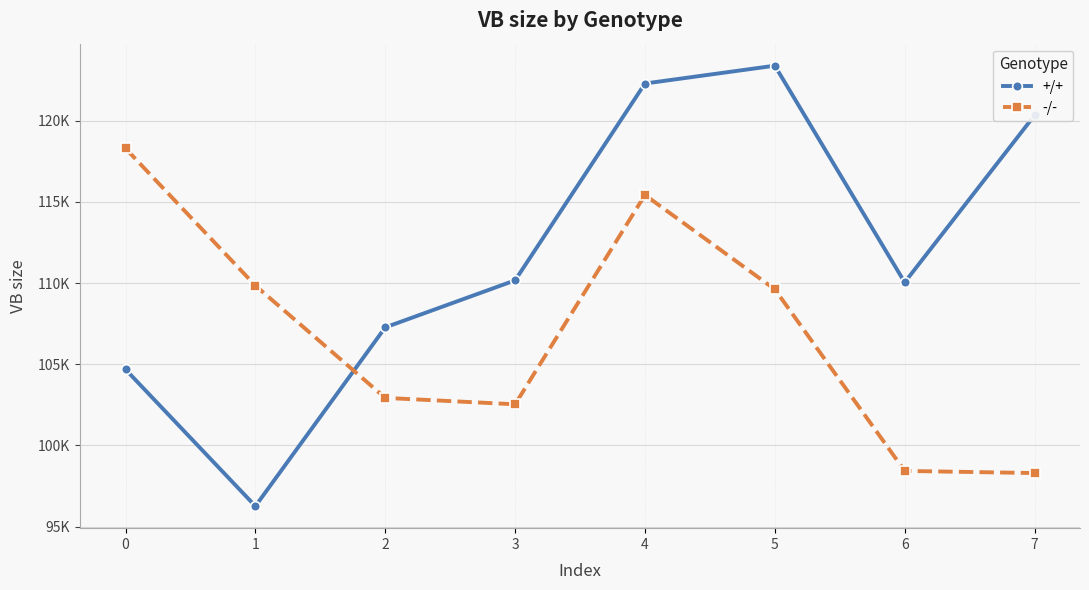

What are all the series names shown in the legend?

+/+, -/-